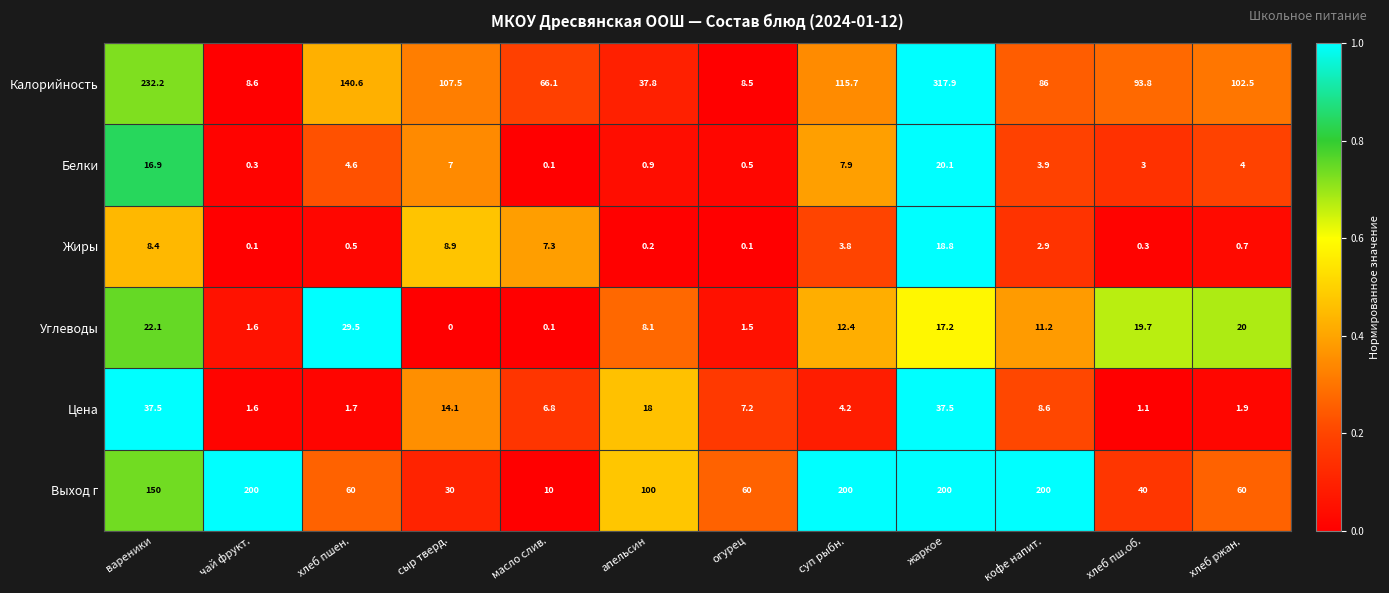

Where does the Жиры series first go above 2?

вареники